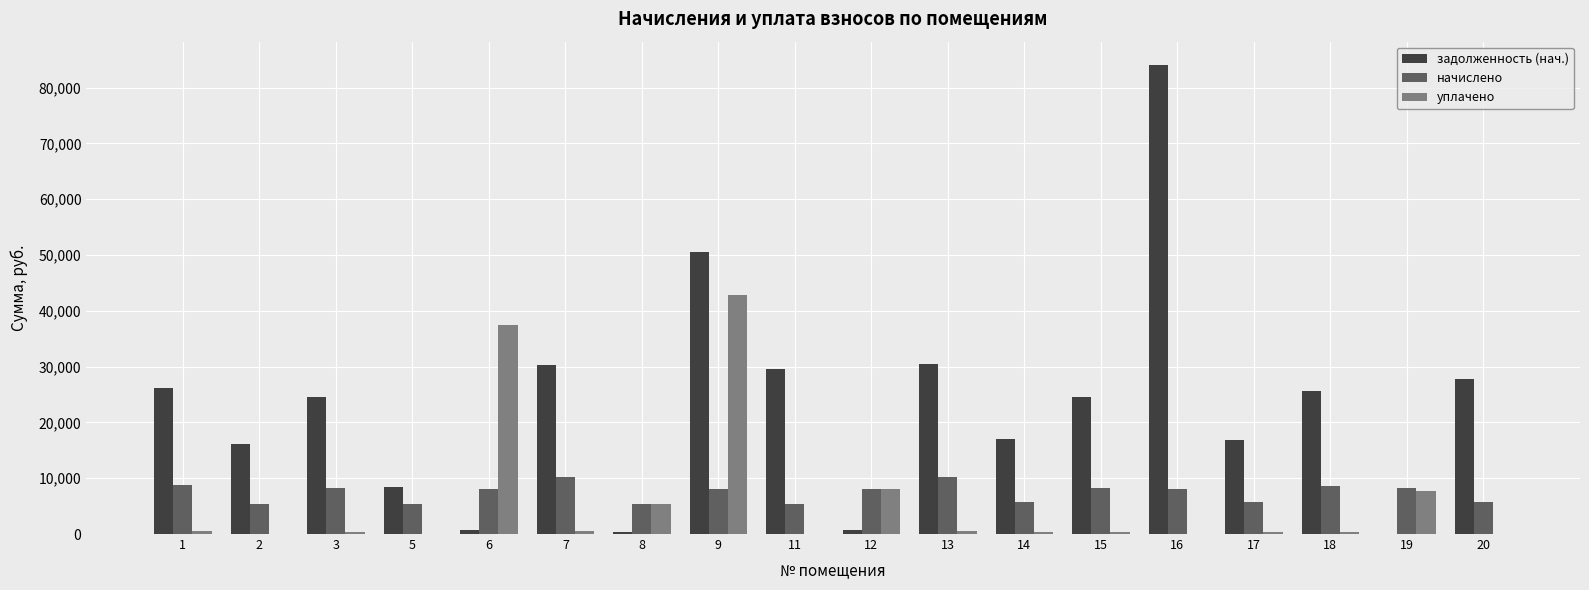

What is the sum of all задолженность (нач.) values?

413735.2